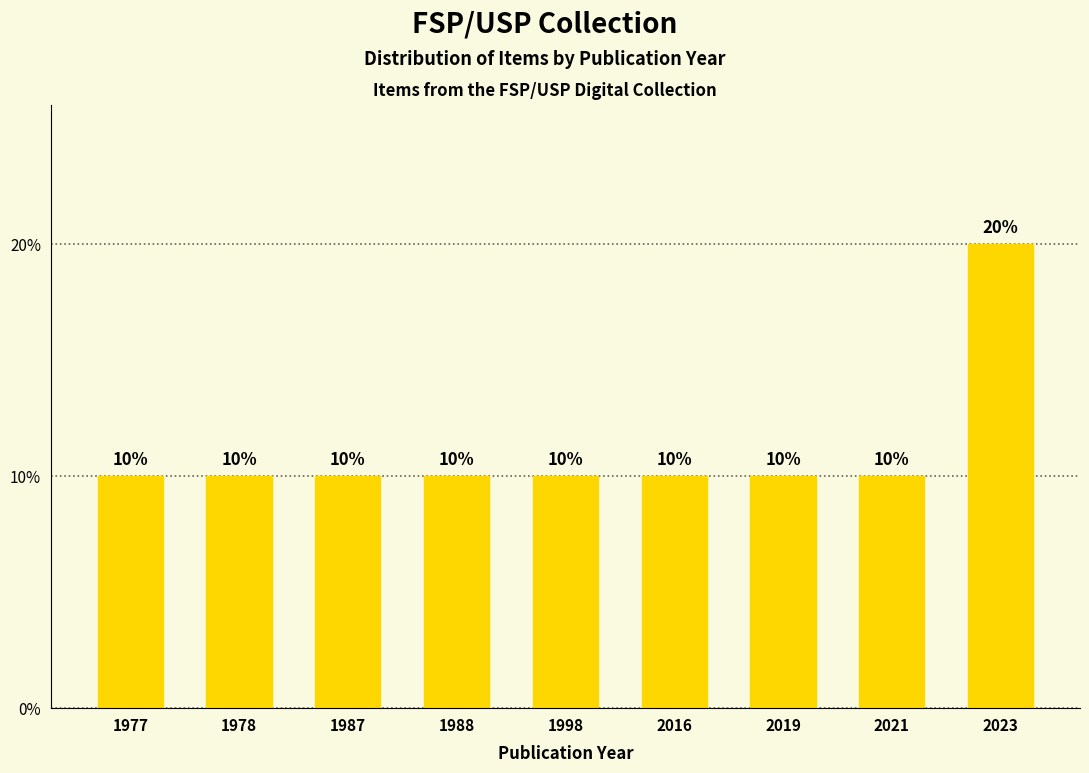

Reading right to left, extract all data points from this chart.

2023=20	2021=10	2019=10	2016=10	1998=10	1988=10	1987=10	1978=10	1977=10